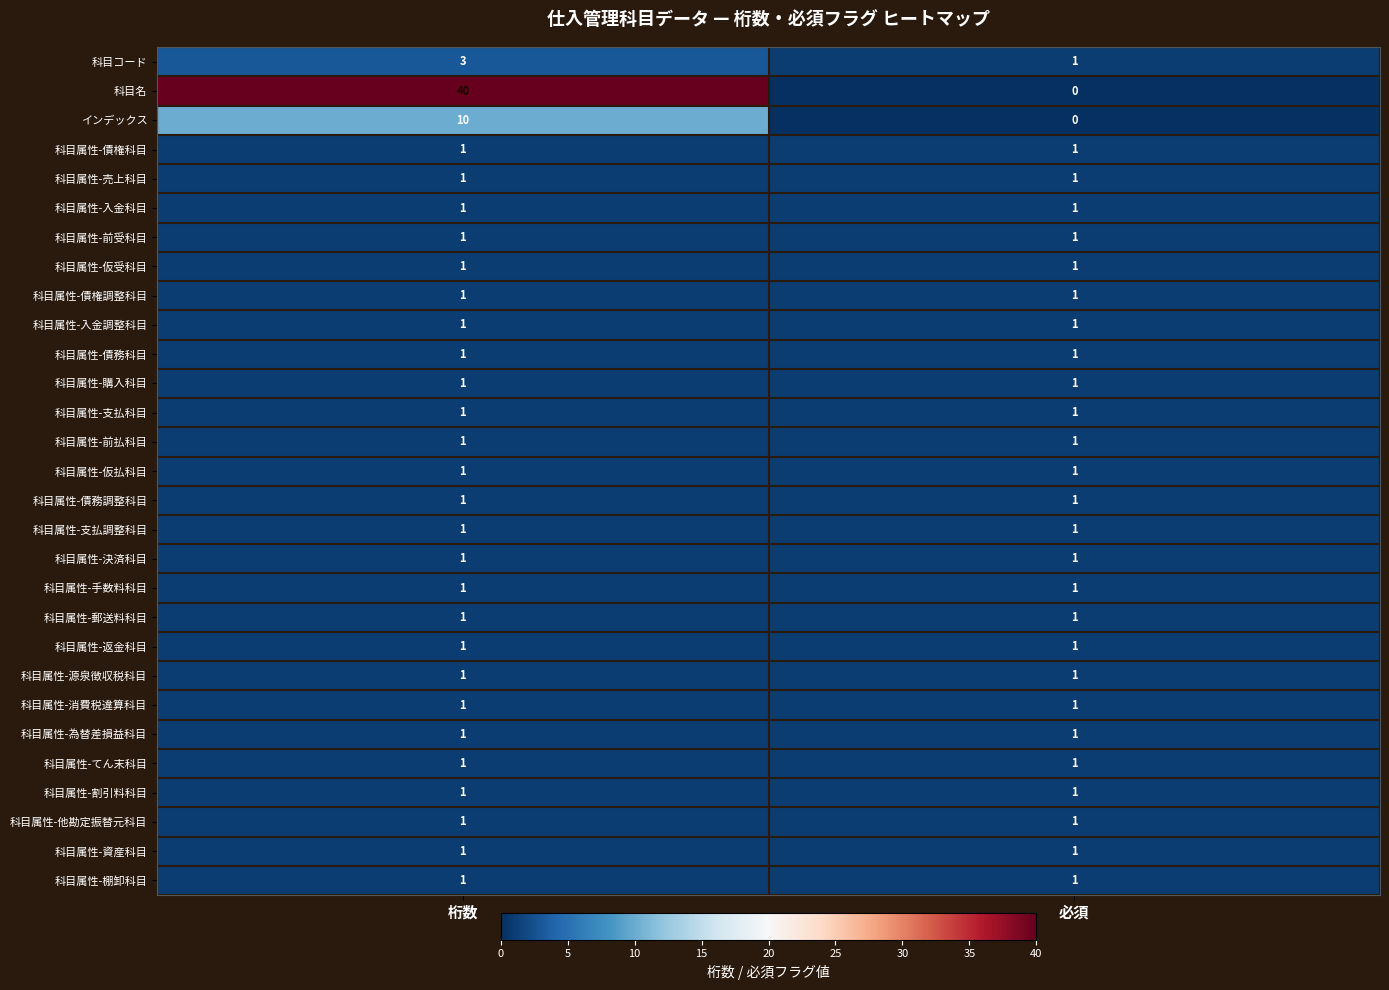

The value of 科目属性-消費税違算科目 at 必須 is 0. True or false?

False